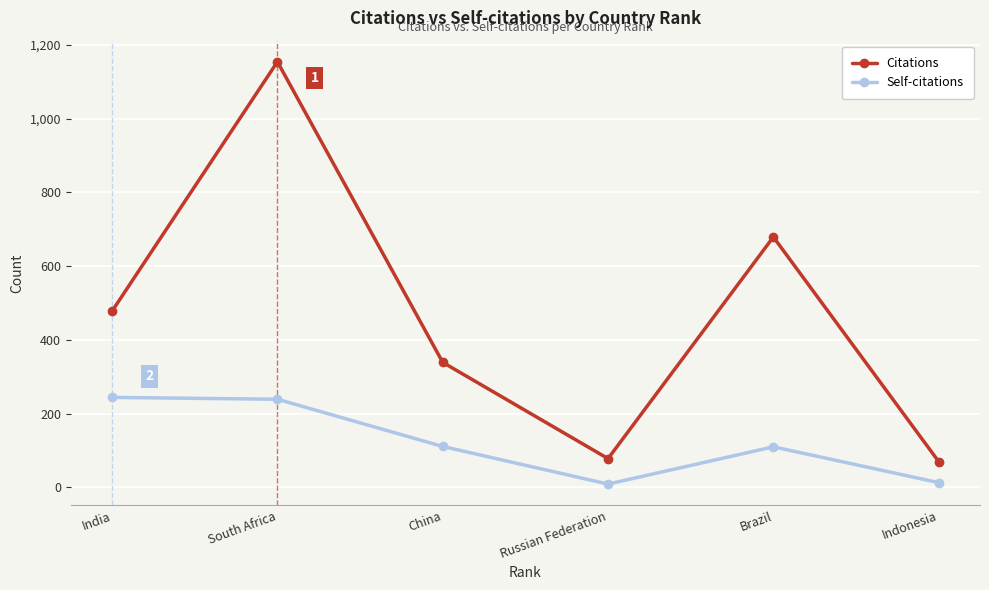

What is the value of the Citations point at the 1st from the left?

478